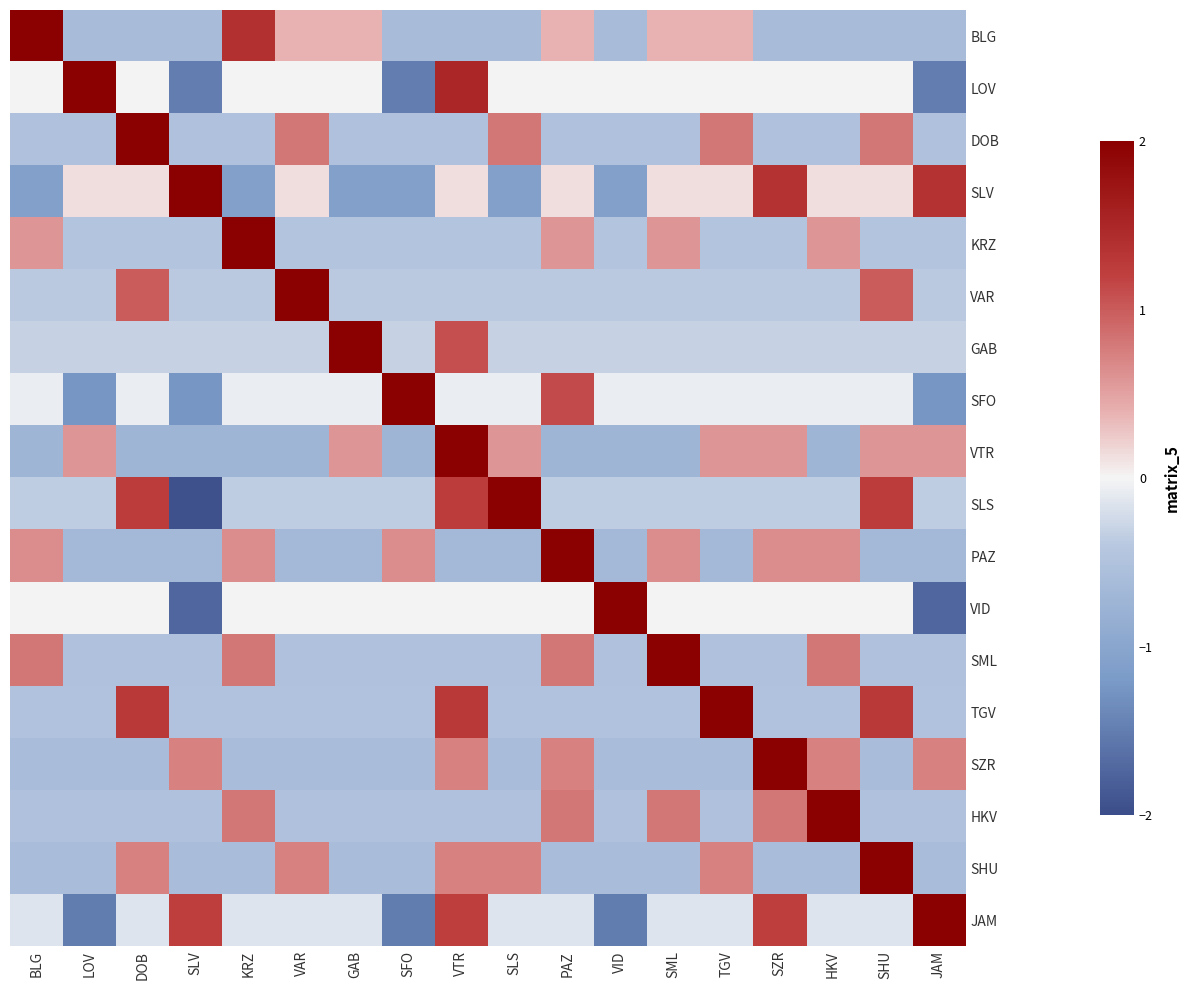

Which has a higher value, HKV or TGV?

TGV